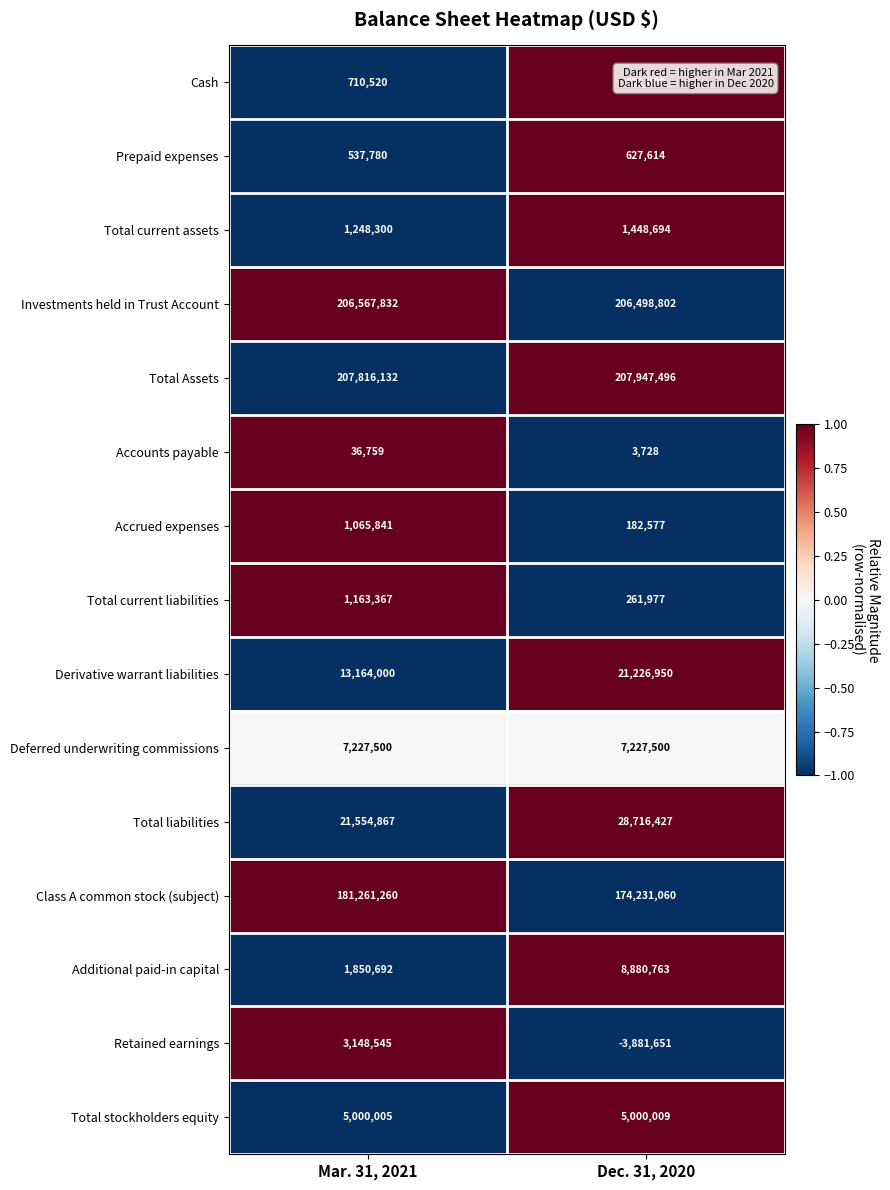

Which label corresponds to the smallest value in the chart?

Dec. 31, 2020